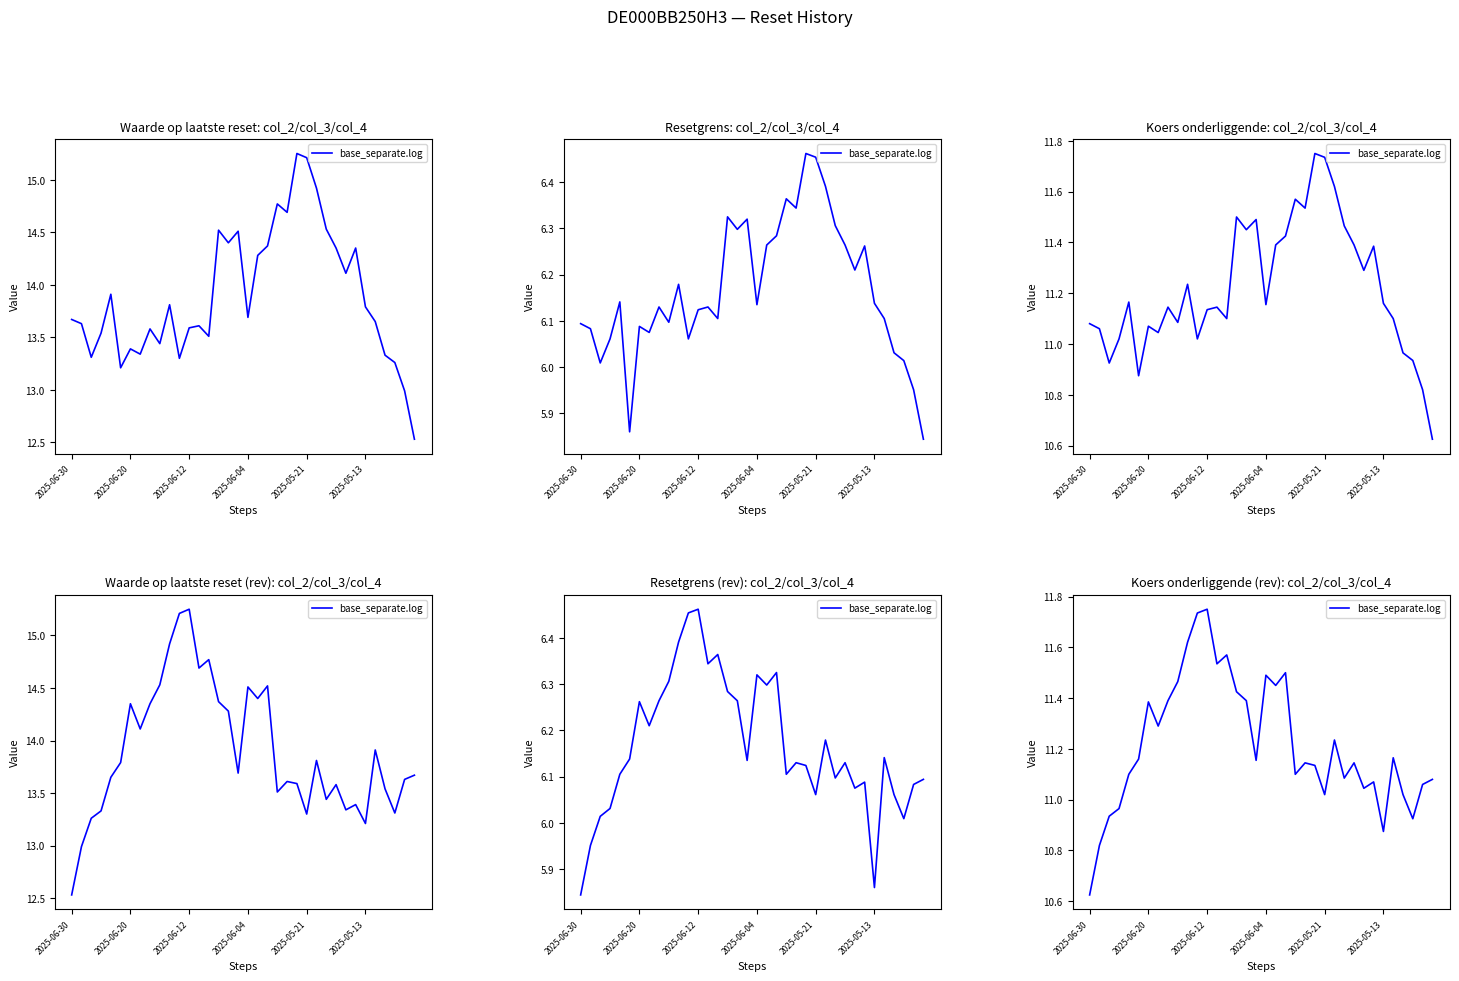

How many interior local peaks (higher than both neighbors) does the data have?

10